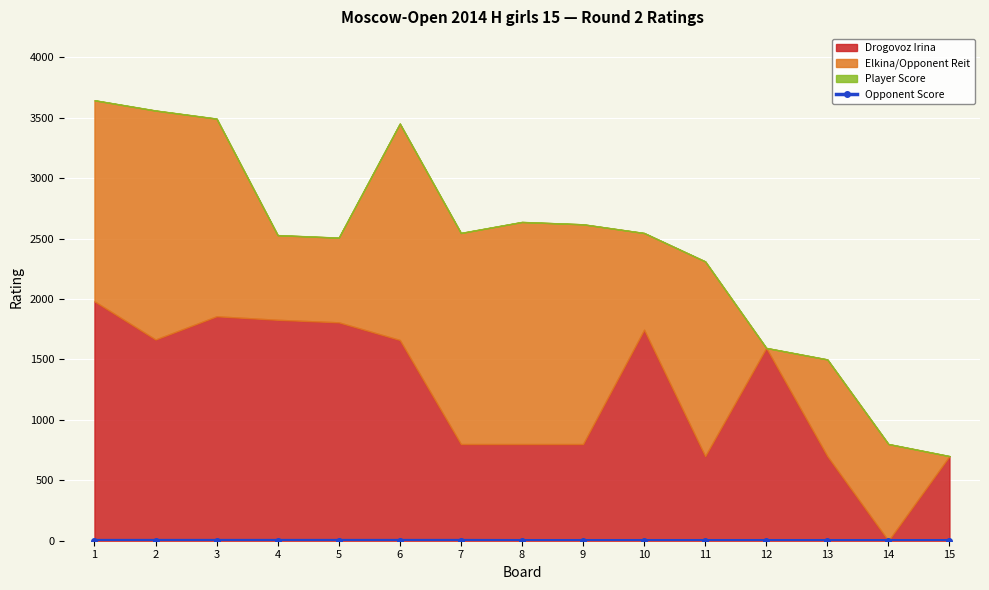

True or false: there are more than 1 points higher than both neighbors.

False